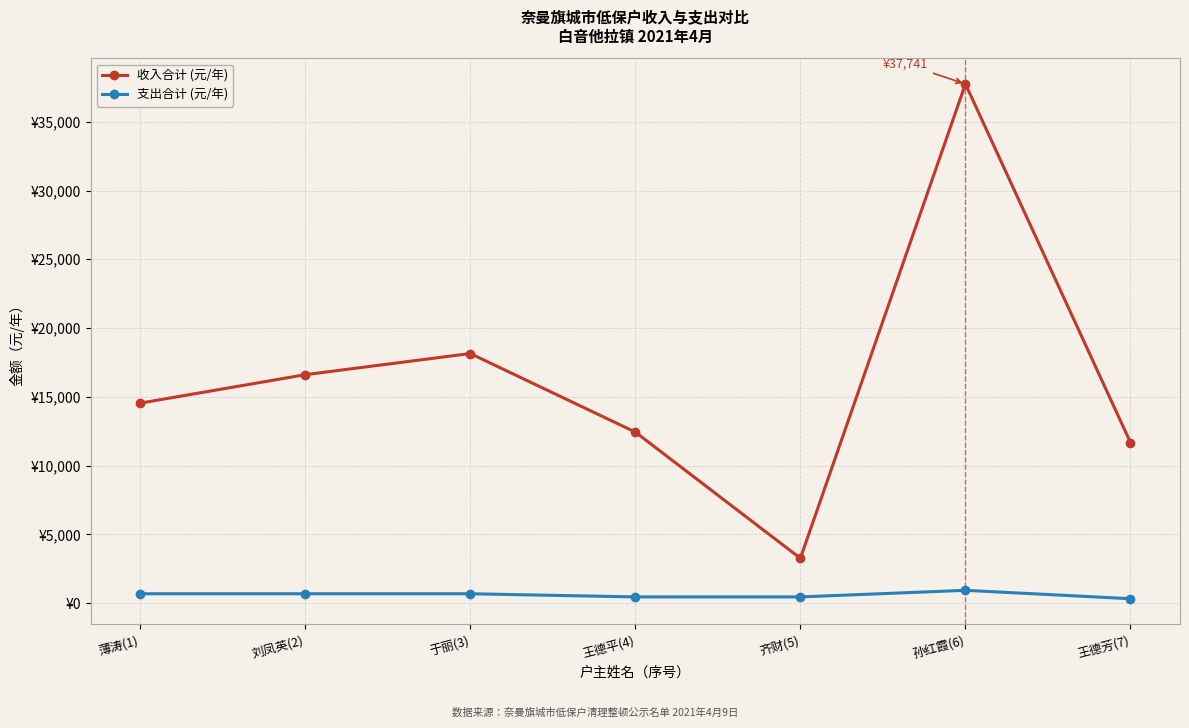

What is the average value of the 支出合计 (元/年) series?

608.6